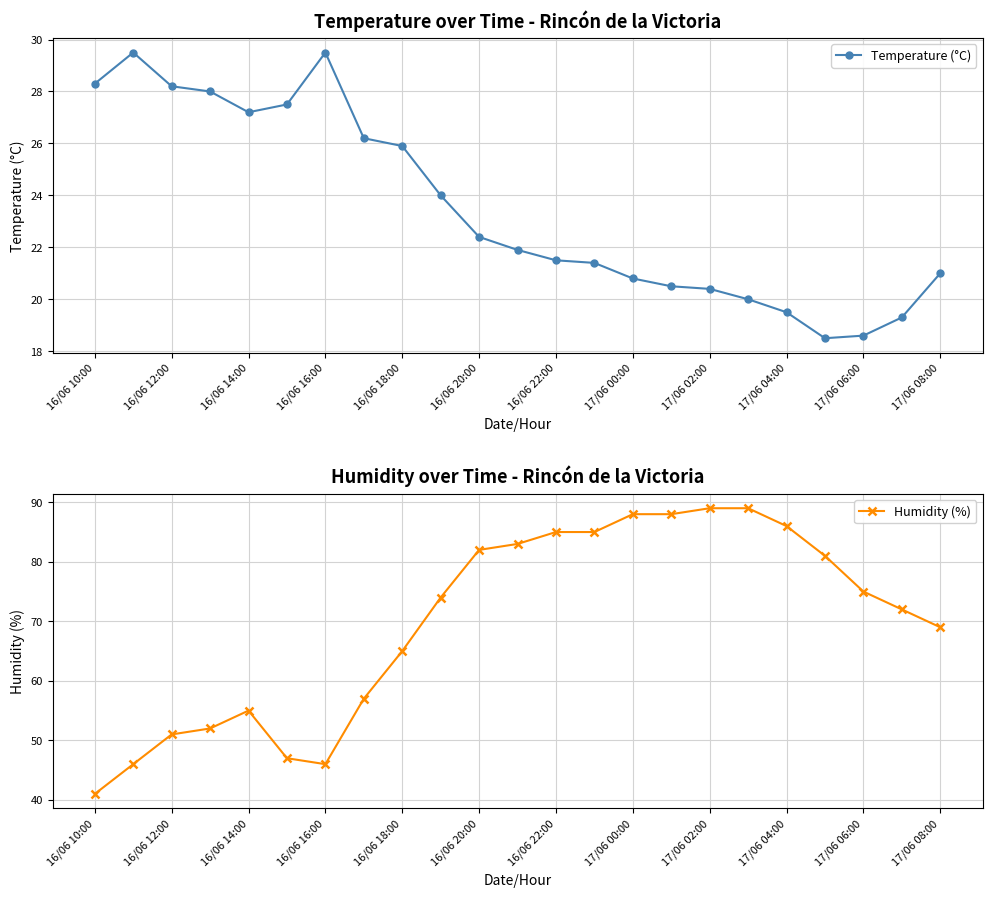

True or false: Temperature (°C) and Humidity (%) cross at least once.

False